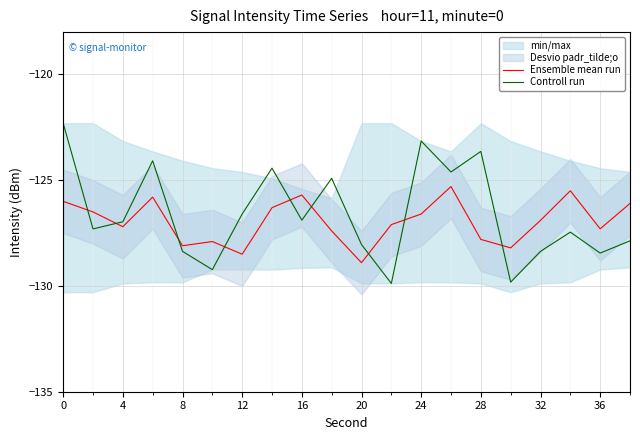

What is the difference between the maximum and minimum values in the Controll run series?

7.6